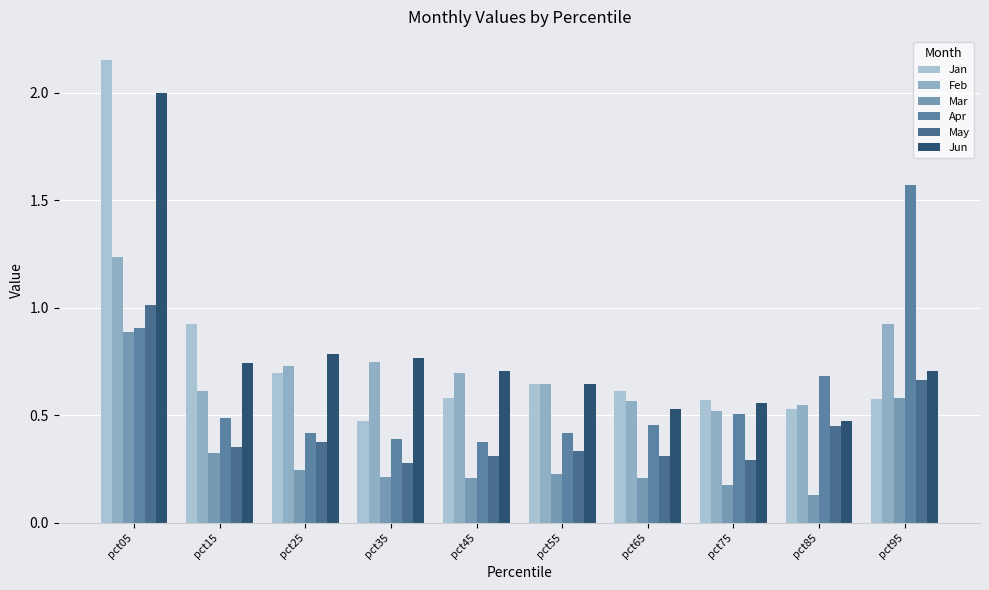

What is the sum of the Jun values at pct75 and pct95?

1.3